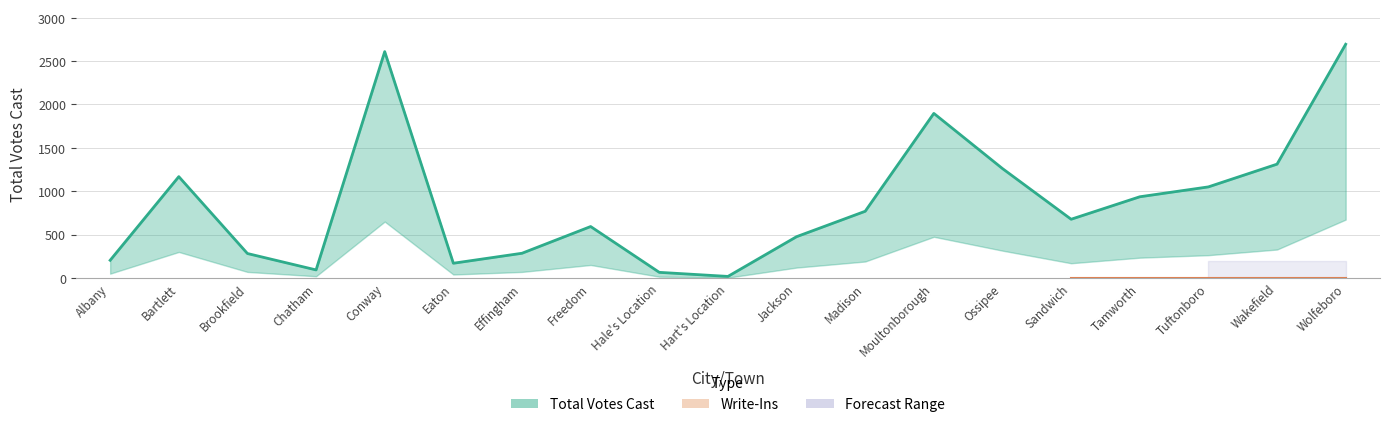

What value does the data have at Tamworth, to the nearest 100?

900